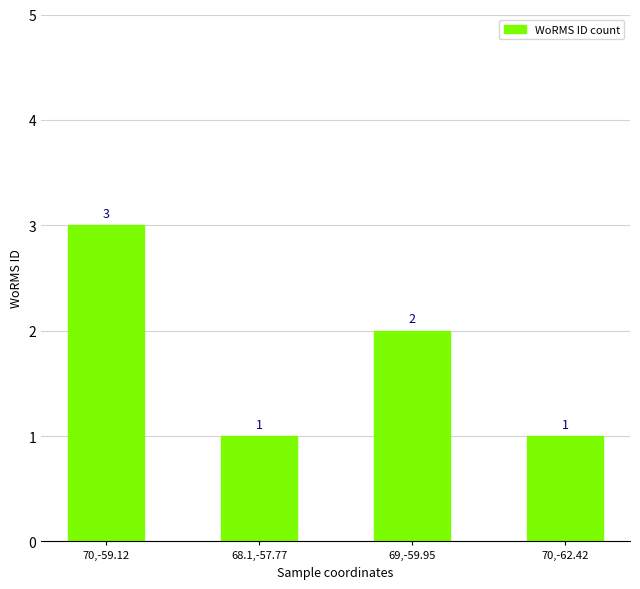

What is the maximum value shown in the chart?

3